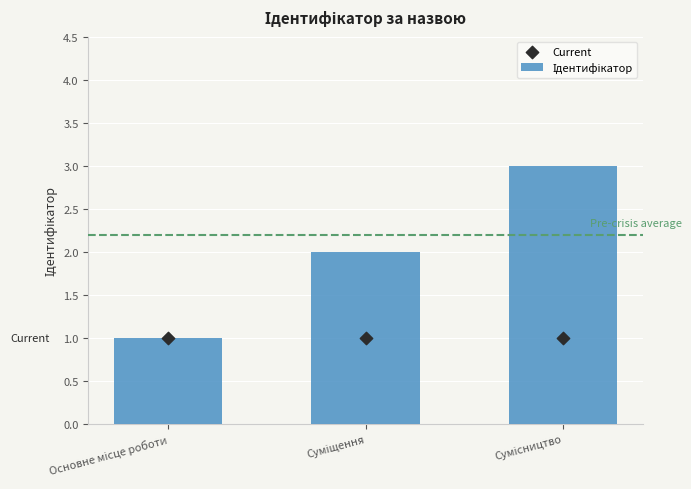

What are all the series names shown in the legend?

Ідентифікатор, Current